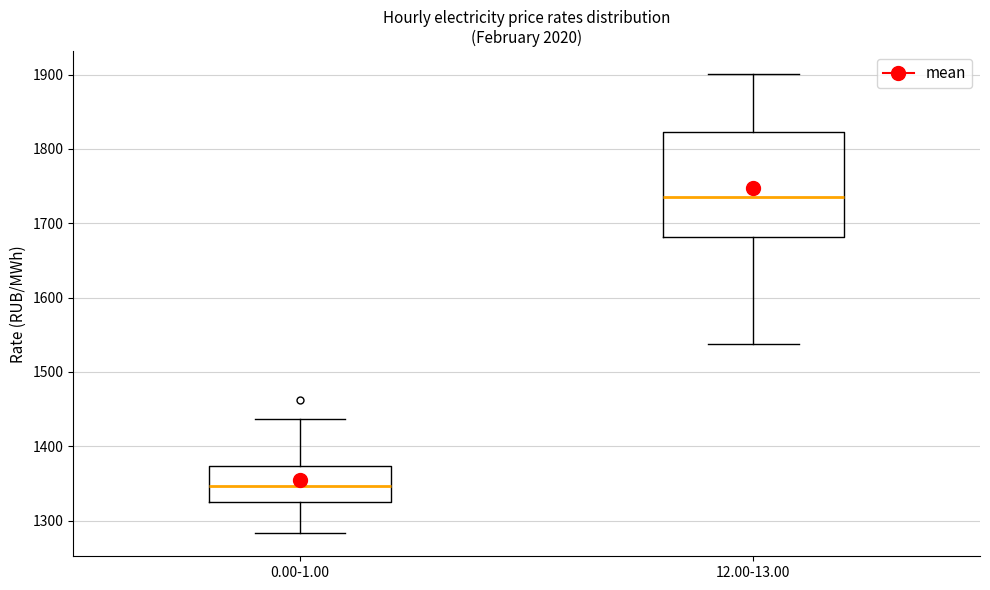

Where is the upper edge of the box for 12.00-13.00 on the y-axis? The values are not printed on the chart, so give them approximately, as read against the axis.

1820